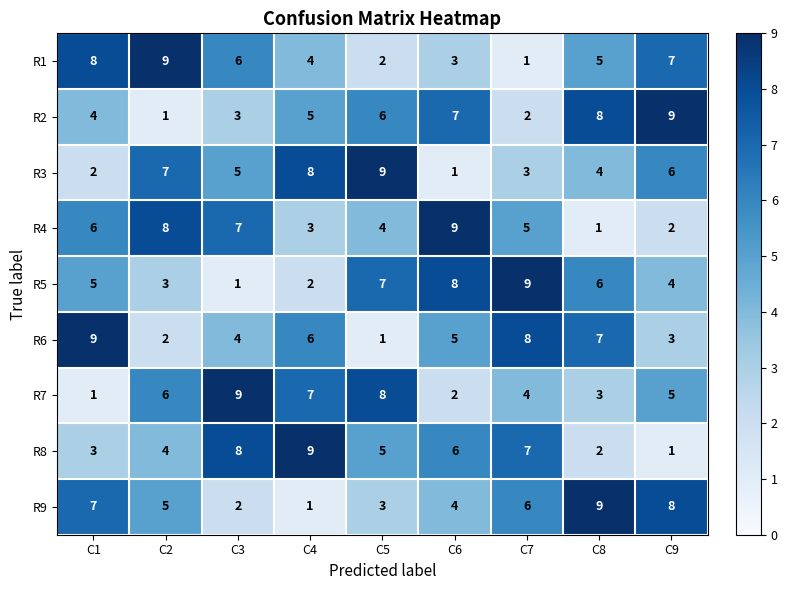

At which label is R9 closest to 5?

C2